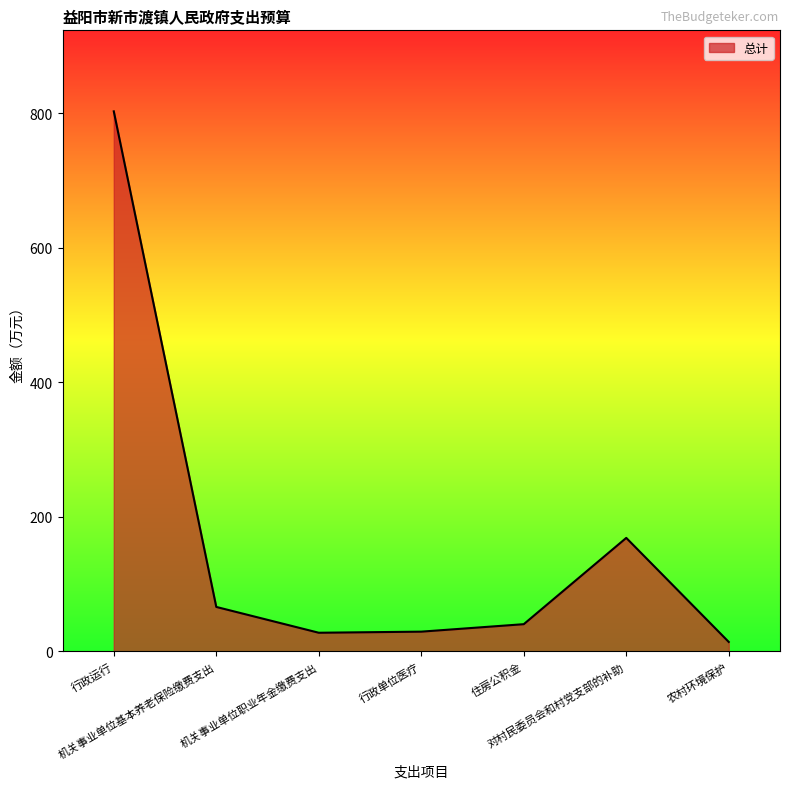

What is the difference between the second highest and minimum values?

154.6